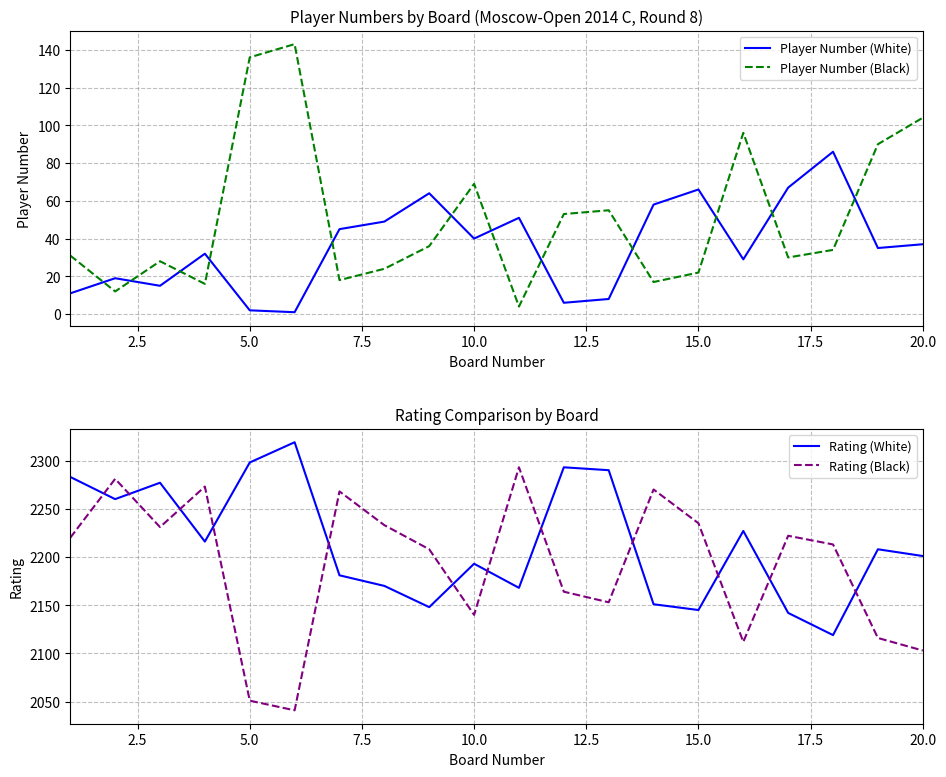

Where do Rating (White) and Rating (Black) first cross each other?

0.0 and 2.5